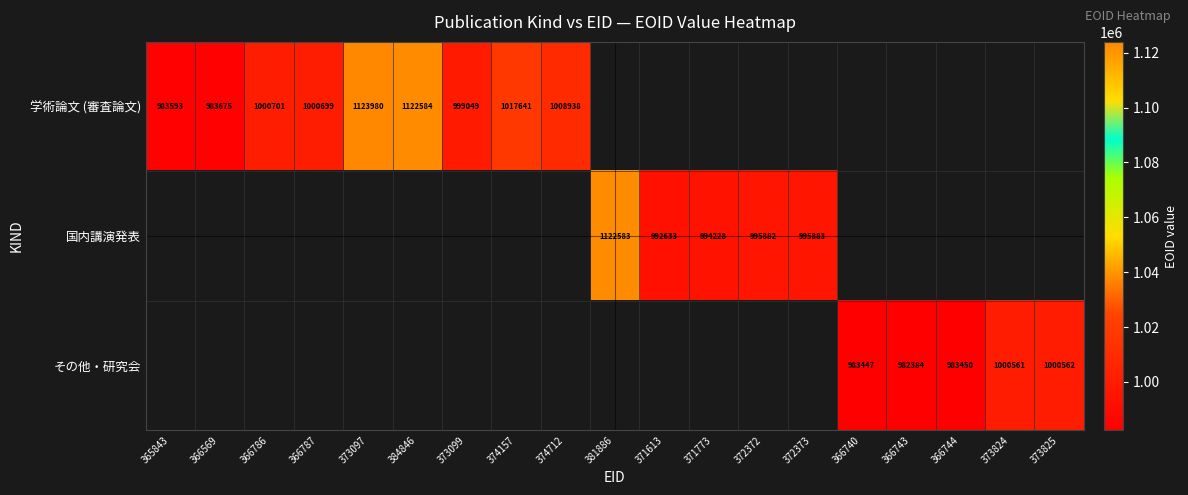

The value of 国内講演発表 at 372372 is 626756. True or false?

False